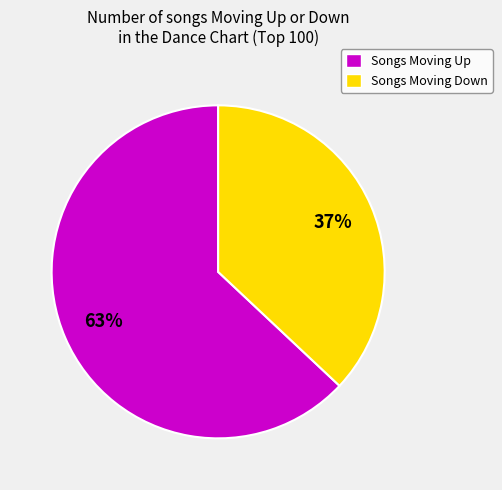

What is the ratio of the value at Songs Moving Down to the value at Songs Moving Up?

0.6